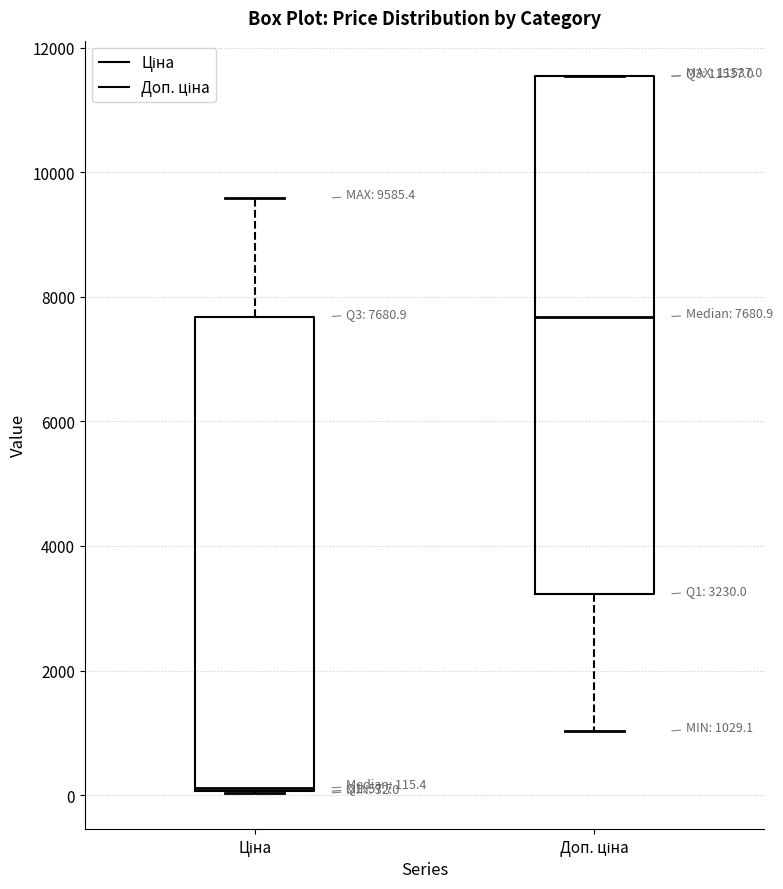

Which box is the tallest, from its lower edge to its upper edge?

Доп. ціна